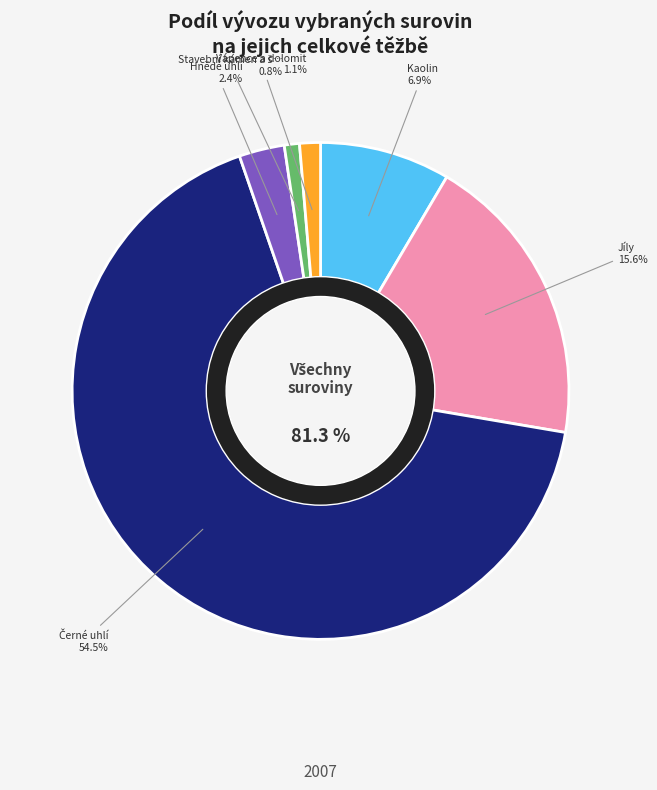

The Stavební kámen a štěrkopísek slice represents 1% of the pie. True or false?

True